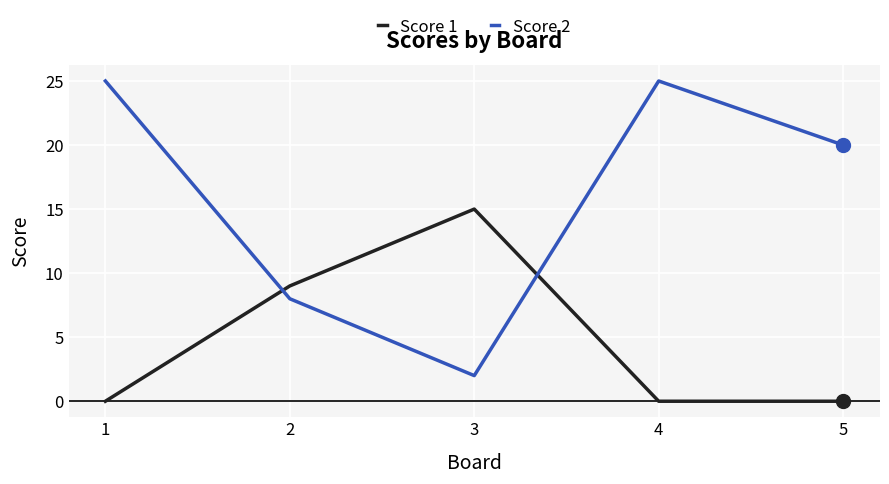

Reading left to right, what are all the values shown in this chart?

Score 1: 0	9	15	0	0
Score 2: 25	8	2	25	20